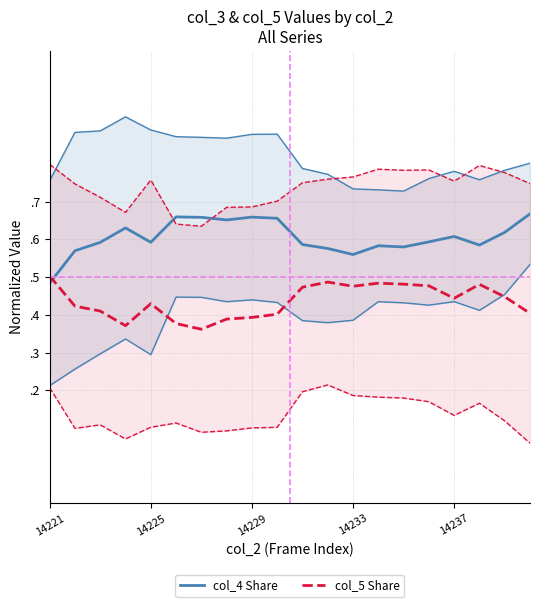

True or false: col_4 (Upper CI) and col_5 (Main) cross at least once.

False